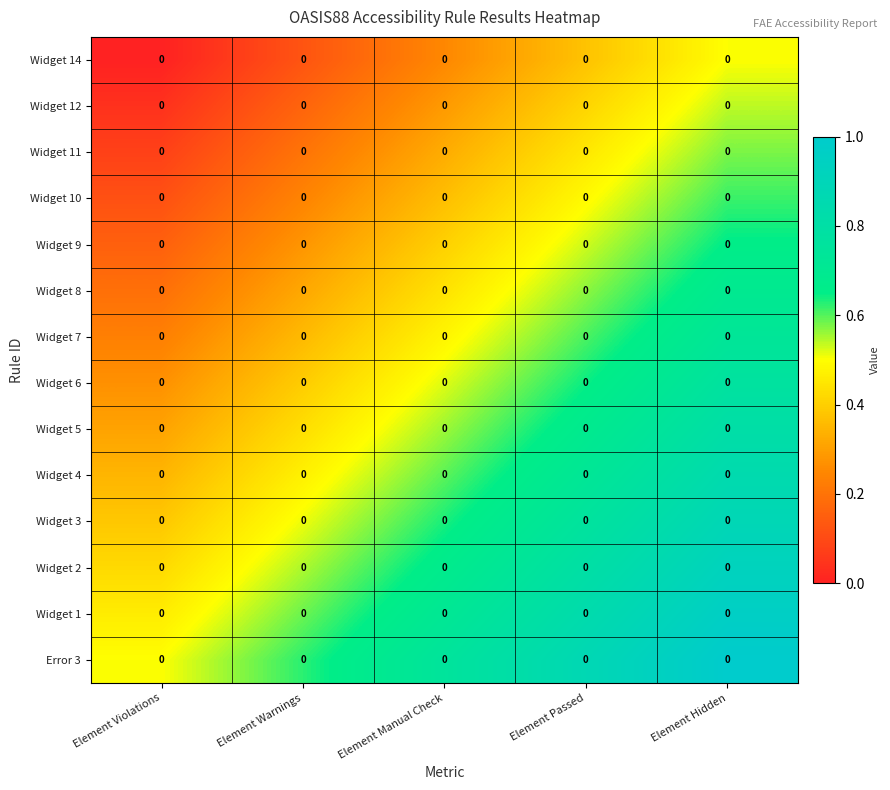

Which series has the largest total across all categories?

Error 3